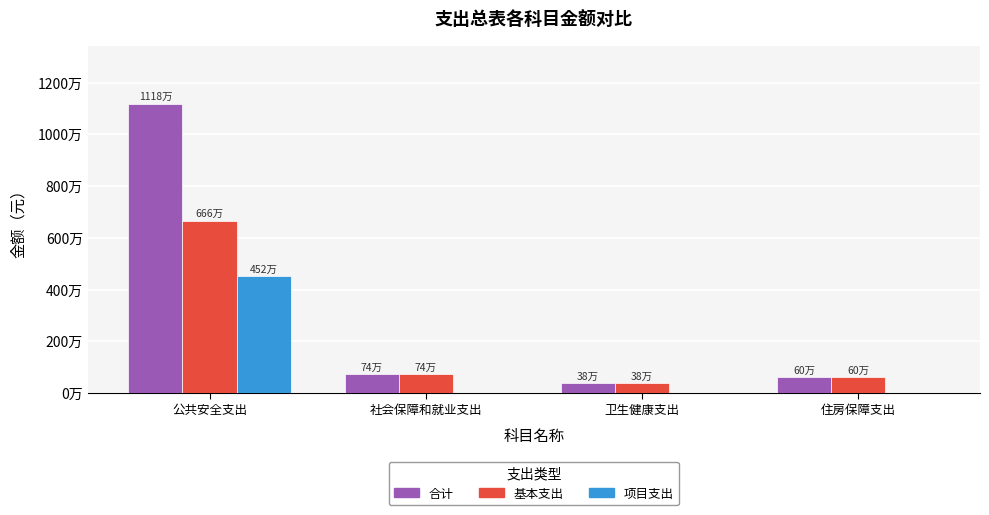

Reading left to right, what are all the values shown in this chart?

合计: 公共安全支出=11183812.2	社会保障和就业支出=736492.6	卫生健康支出=376544.1	住房保障支出=602278.0
基本支出: 公共安全支出=6663812.2	社会保障和就业支出=736492.6	卫生健康支出=376544.1	住房保障支出=602278.0
项目支出: 公共安全支出=4520000.0	社会保障和就业支出=0.0	卫生健康支出=0.0	住房保障支出=0.0